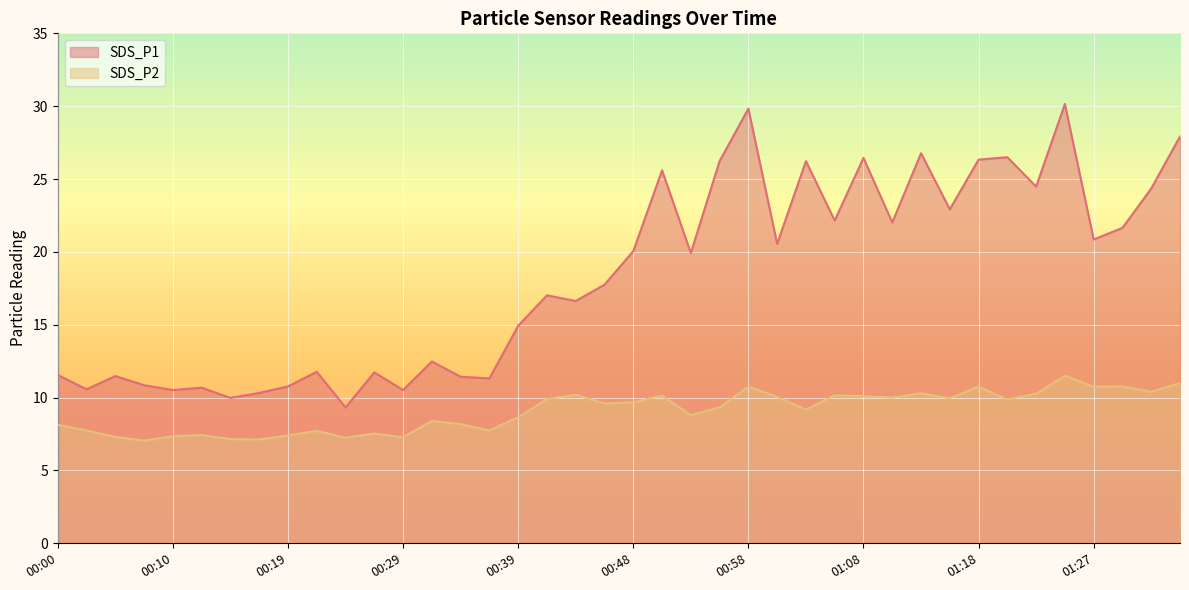

Which series has the widest spread of values?

SDS_P1